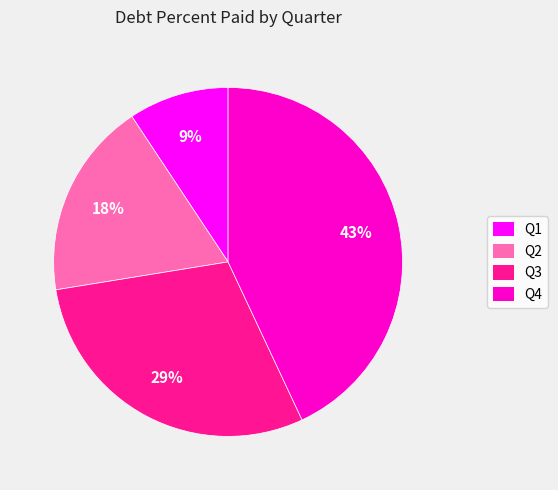

Is Q4 the majority of the pie?

No